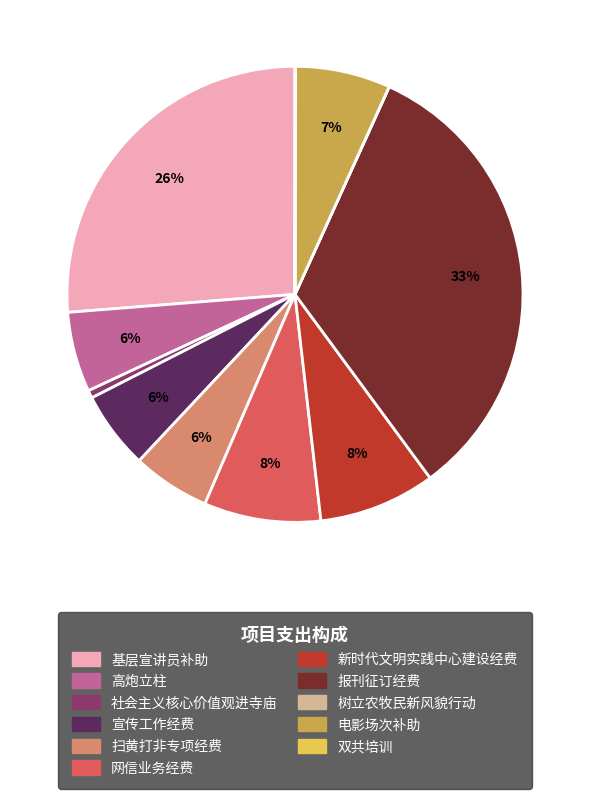

Which category has the biggest portion of the pie?

报刊征订经费